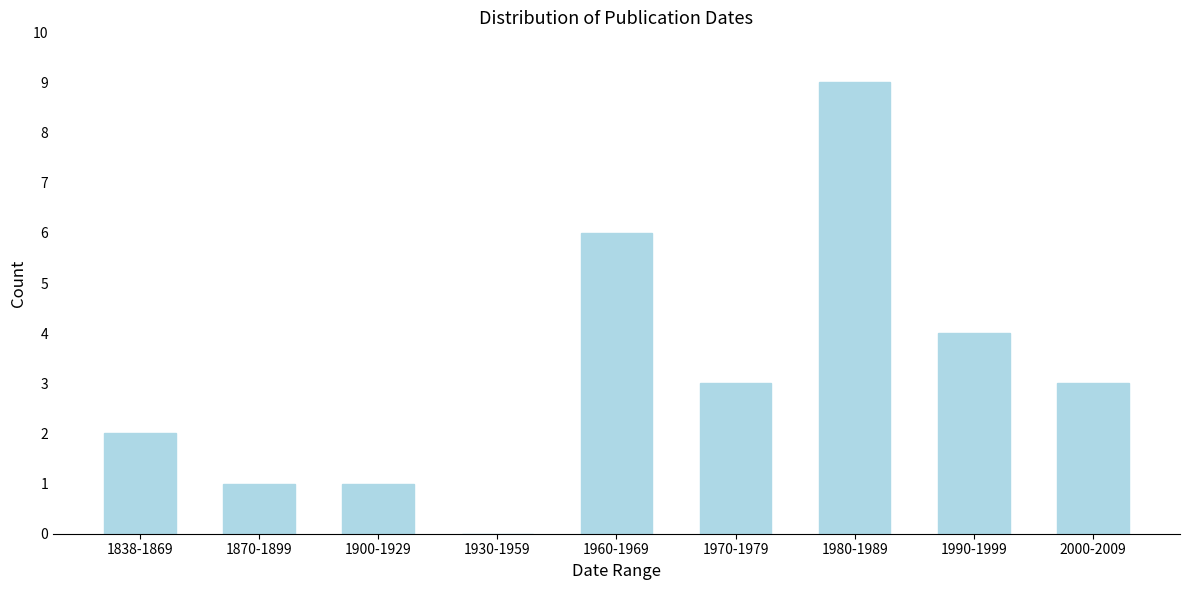

Reading left to right, transcribe all the data shown in this chart.

1838-1869=2	1870-1899=1	1900-1929=1	1930-1959=0	1960-1969=6	1970-1979=3	1980-1989=9	1990-1999=4	2000-2009=3